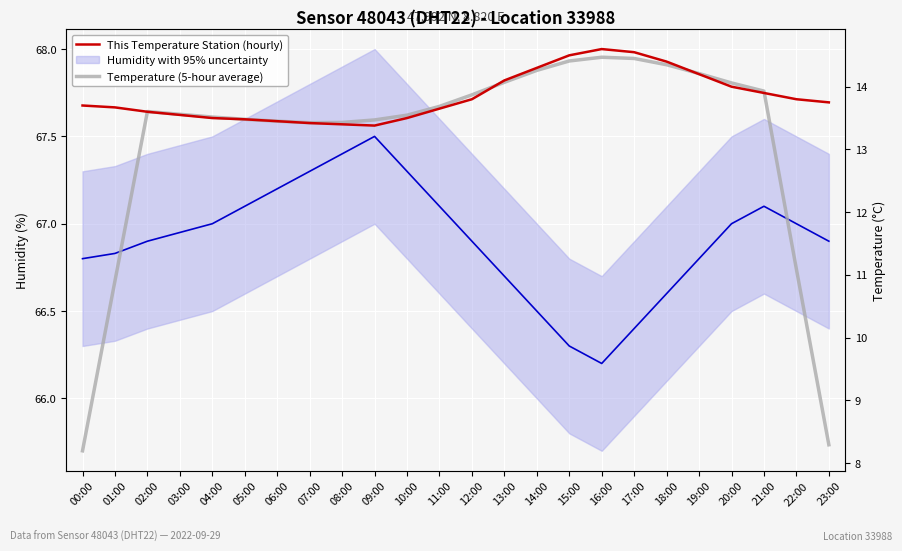

What is the label of the 3rd point from the left?

02:00